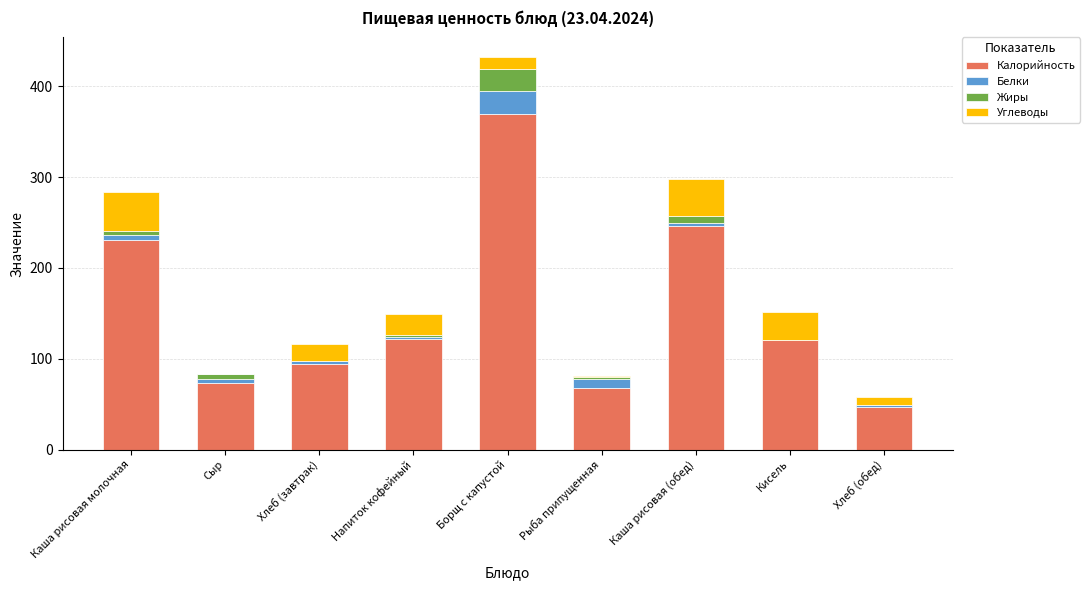

At which category is the sum across all series the highest?

Борщ с капустой